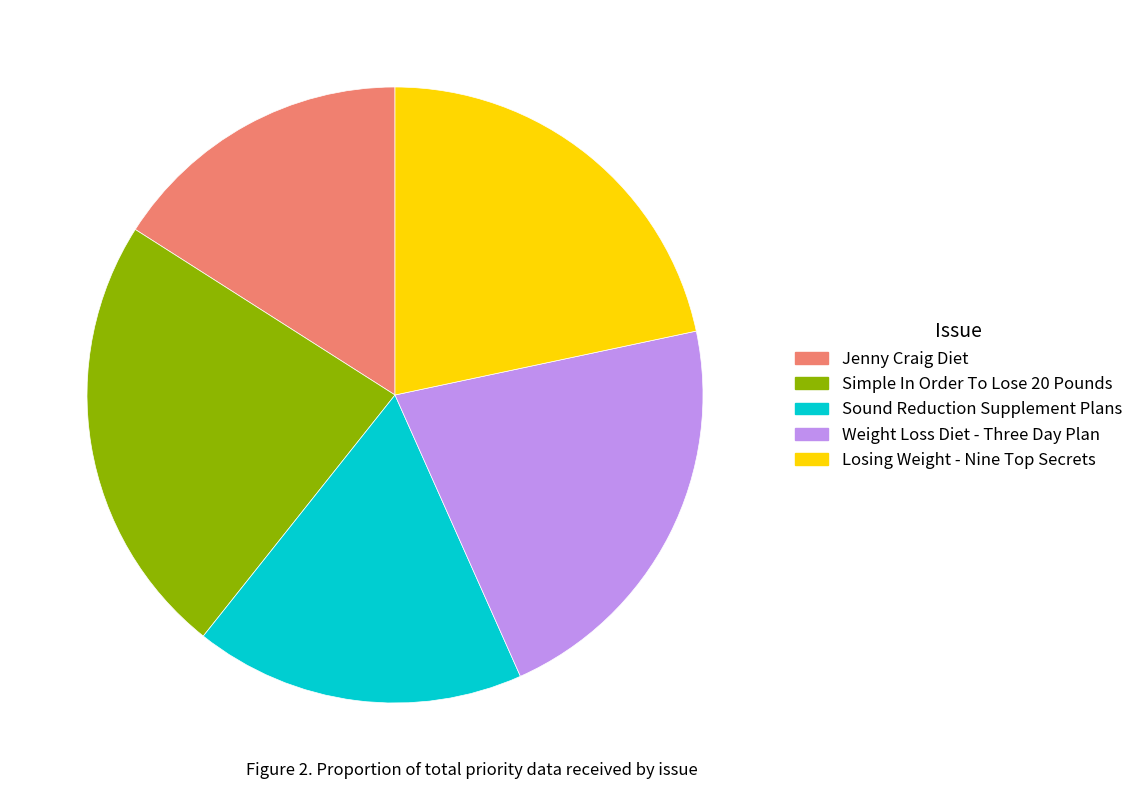

Which category has the smallest portion of the pie?

Jenny Craig Diet